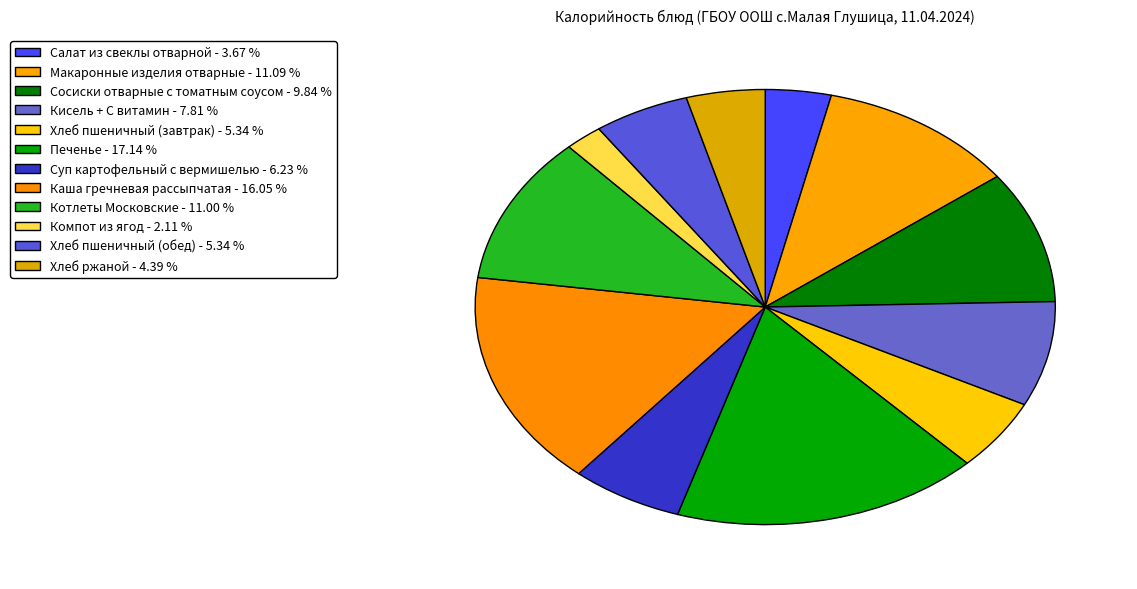

Do Салат из свеклы отварной and Макаронные изделия отварные together represent more than half of the pie?

No